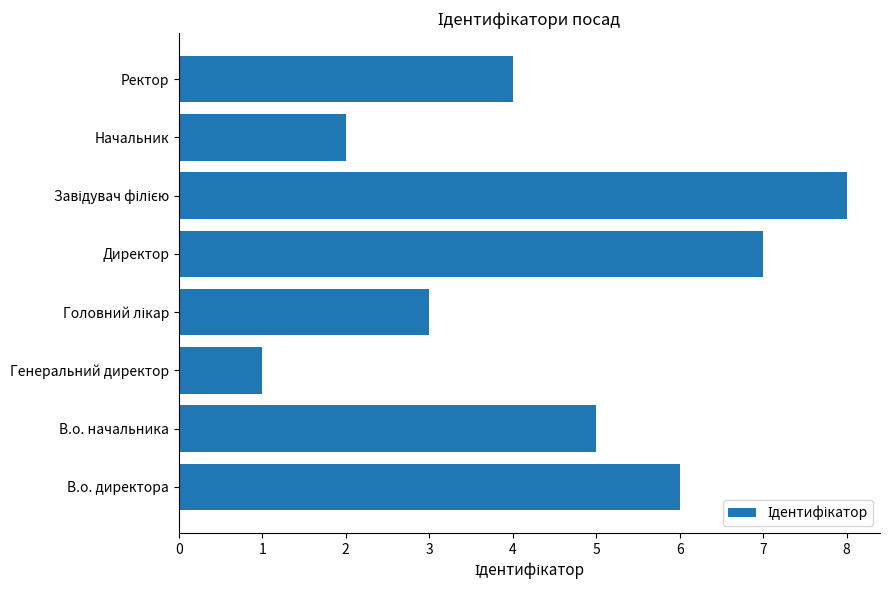

Read the value at В.о. начальника.

5